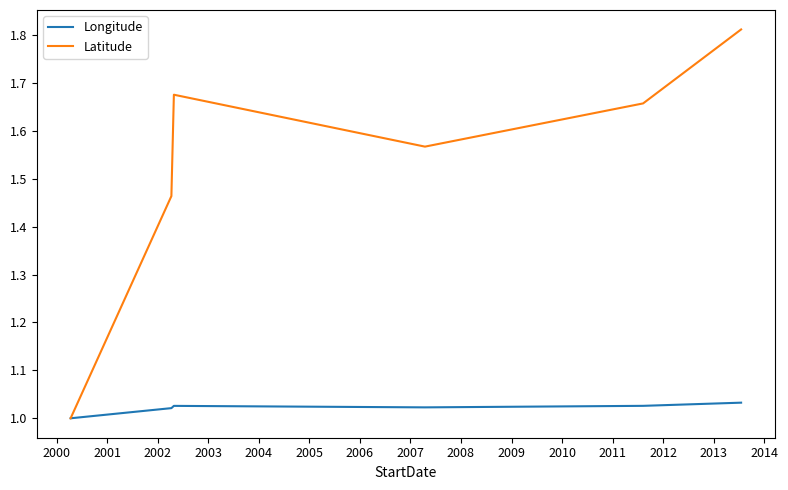

List the series in order of their overall mean, highest first.

Latitude, Longitude